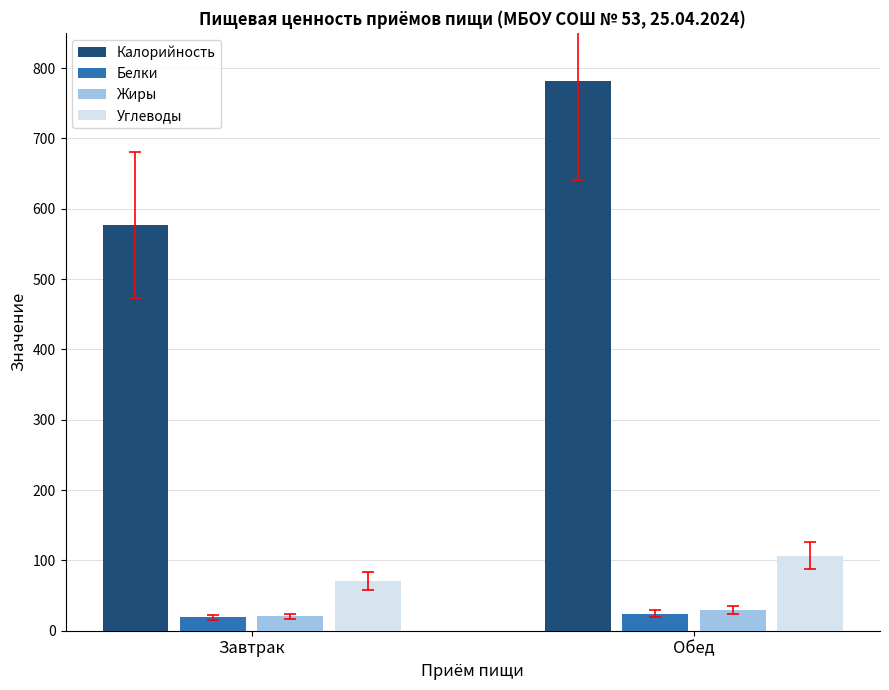

At which category is the sum across all series the highest?

Обед